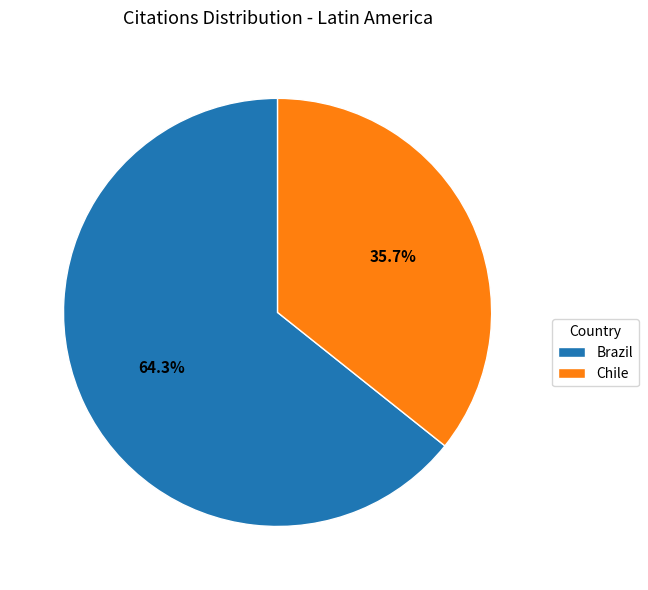

Approximately how many times larger is the value at Chile compared to Brazil?

0.6